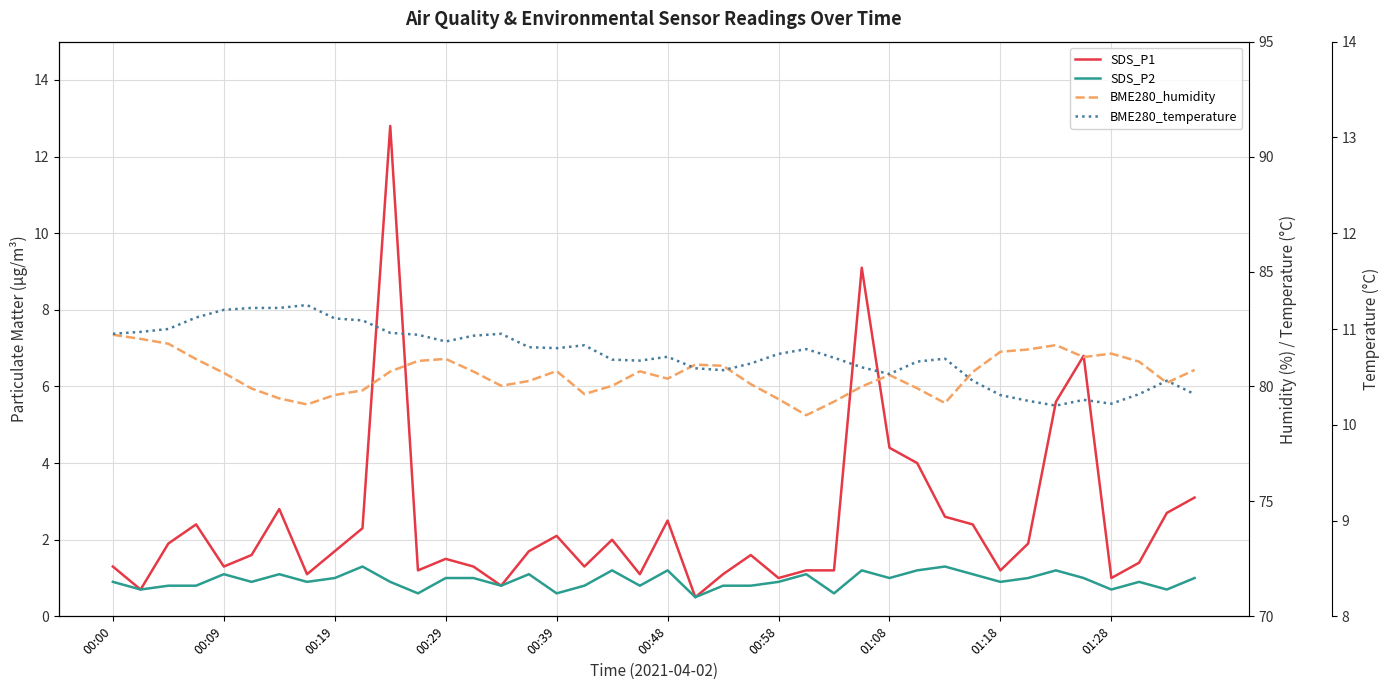

At which label is SDS_P1 closest to 6?

34